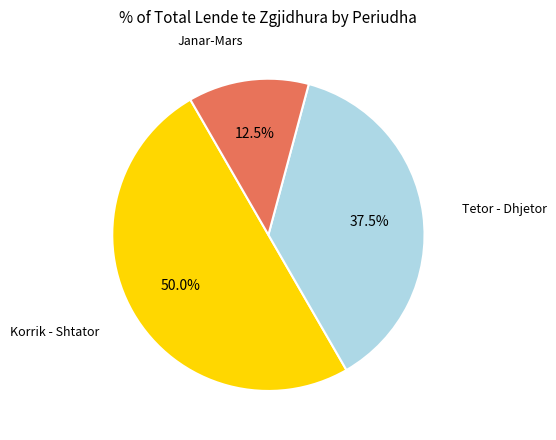

Does Janar-Mars account for over 50% of the chart?

No